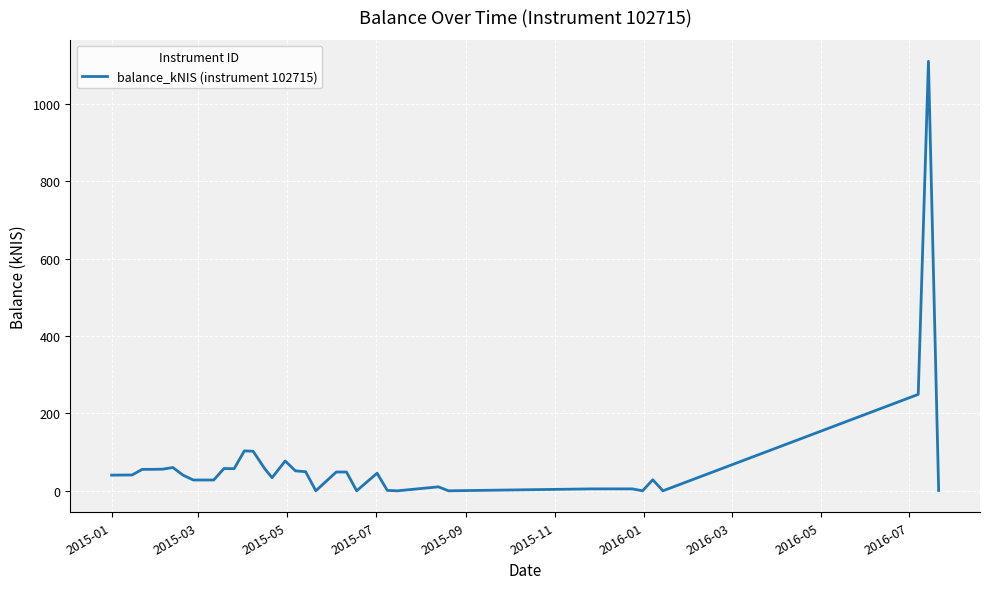

Does the chart have visible grid lines?

Yes